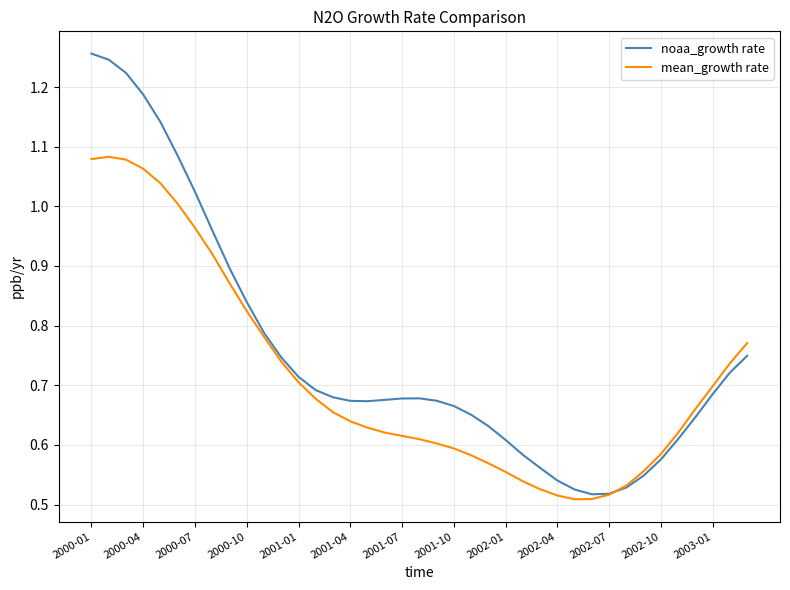

What are all the series names shown in the legend?

noaa_growth rate, mean_growth rate